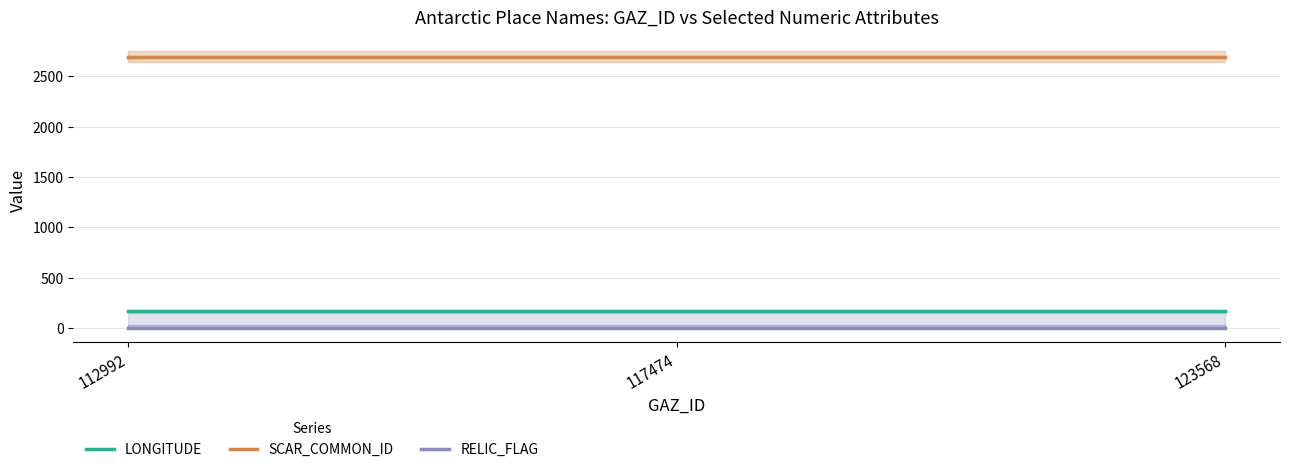

Reading right to left, what are all the values shown in this chart?

LONGITUDE: 166.4	166.4	166.4
SCAR_COMMON_ID: 2694.0	2694.0	2694.0
RELIC_FLAG: 0.0	0.0	0.0